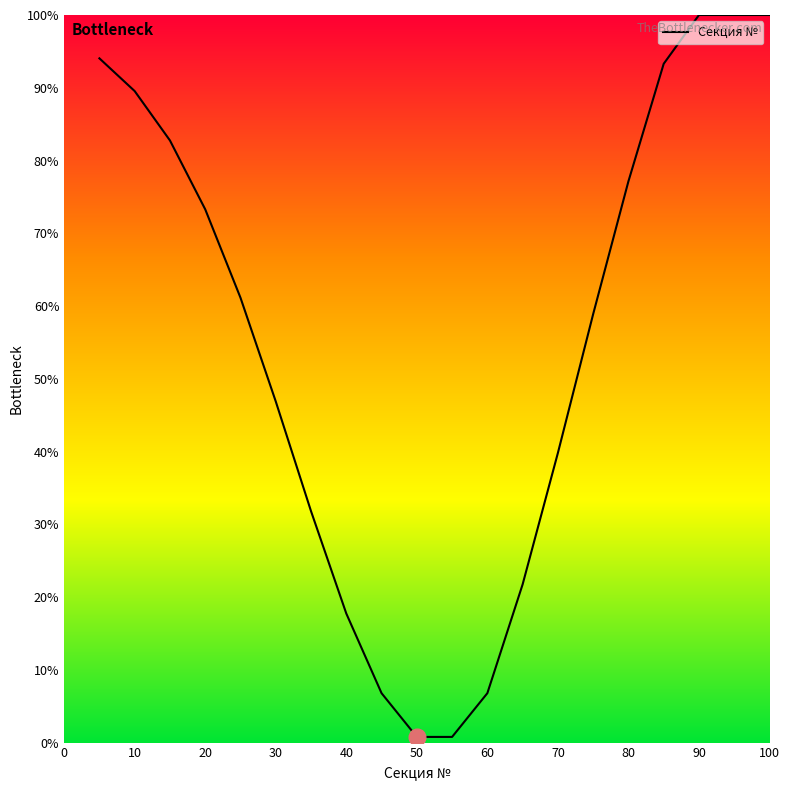

What is the greatest value displayed?

100.0